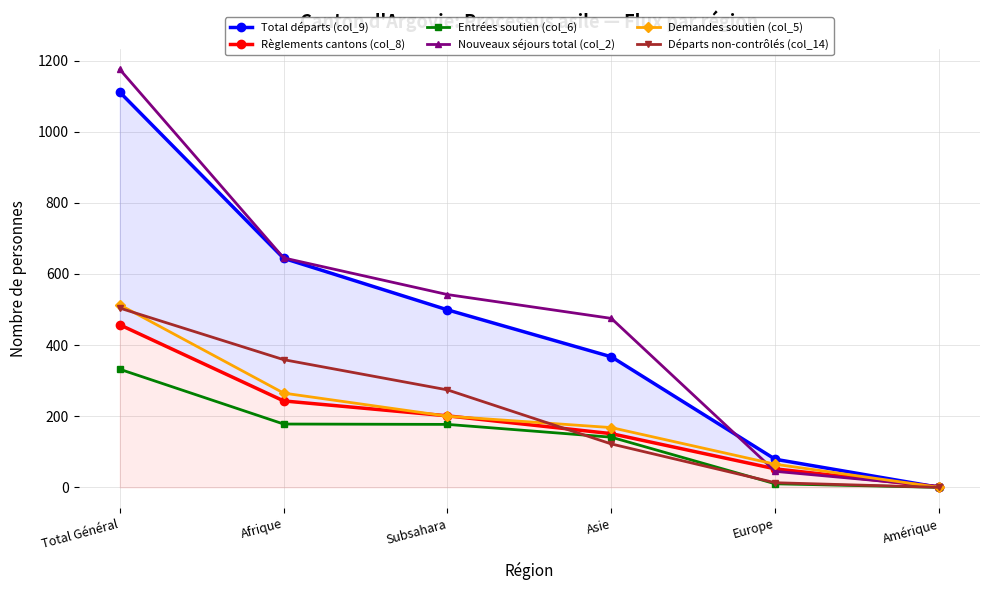

At which label is Règlements cantons (col_8) closest to 229?

Afrique